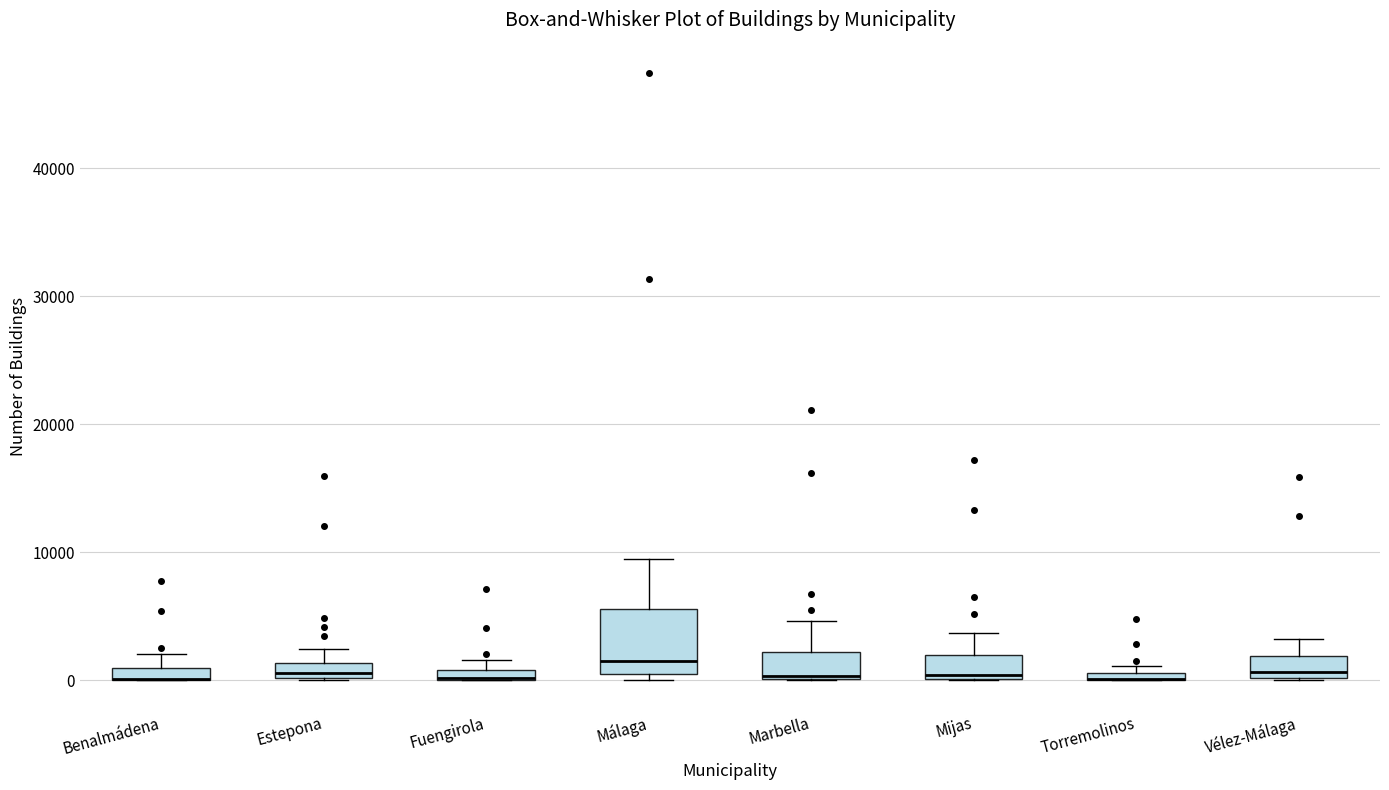

Comparing the boxes themselves (not the whiskers), which one is the tallest?

Málaga